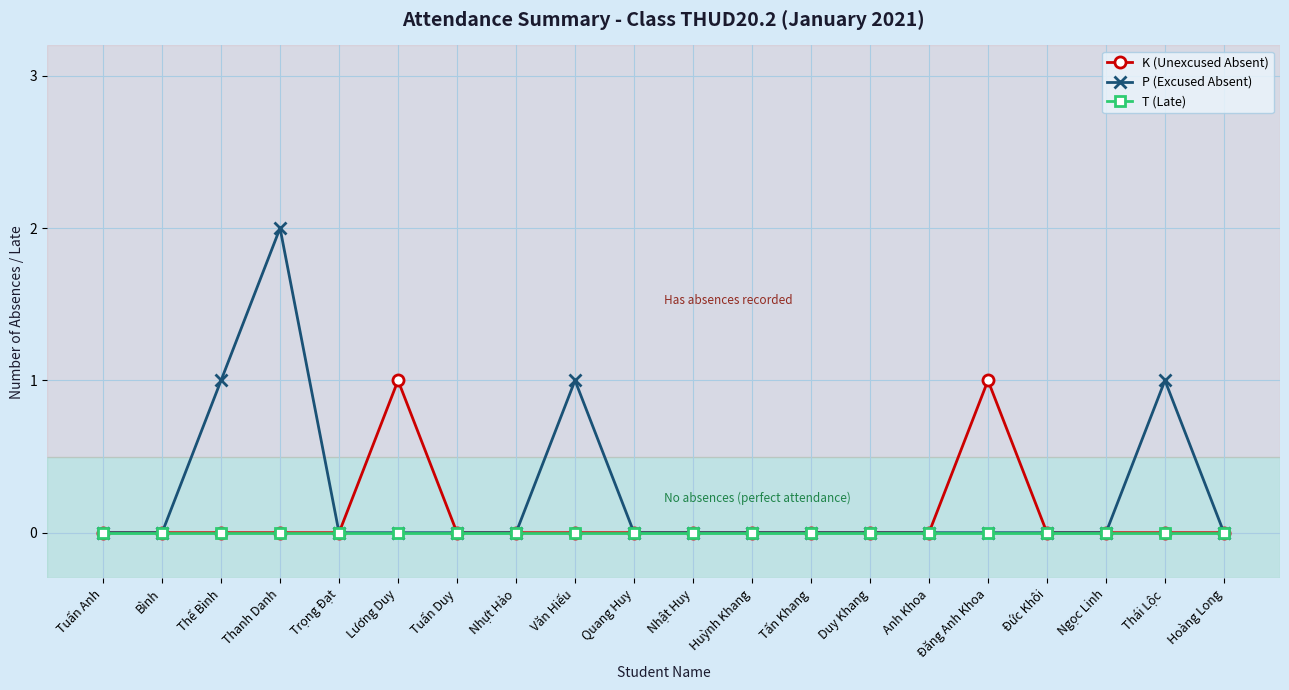

Which series has the widest spread of values?

P (Excused Absent)